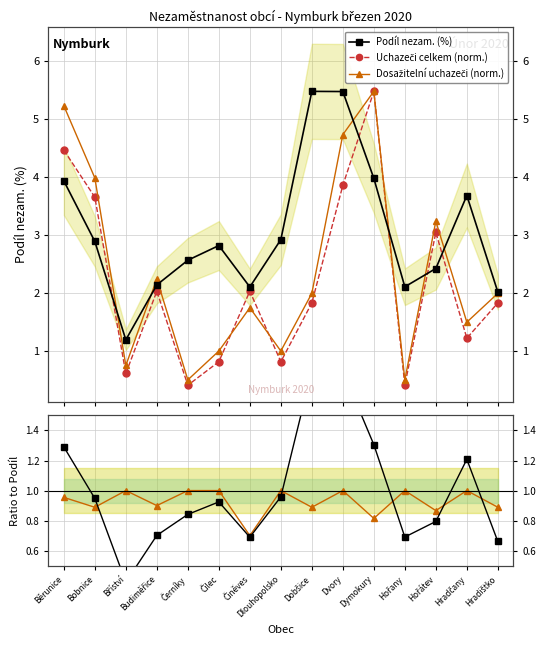

What is the maximum value shown in the chart?

5.5